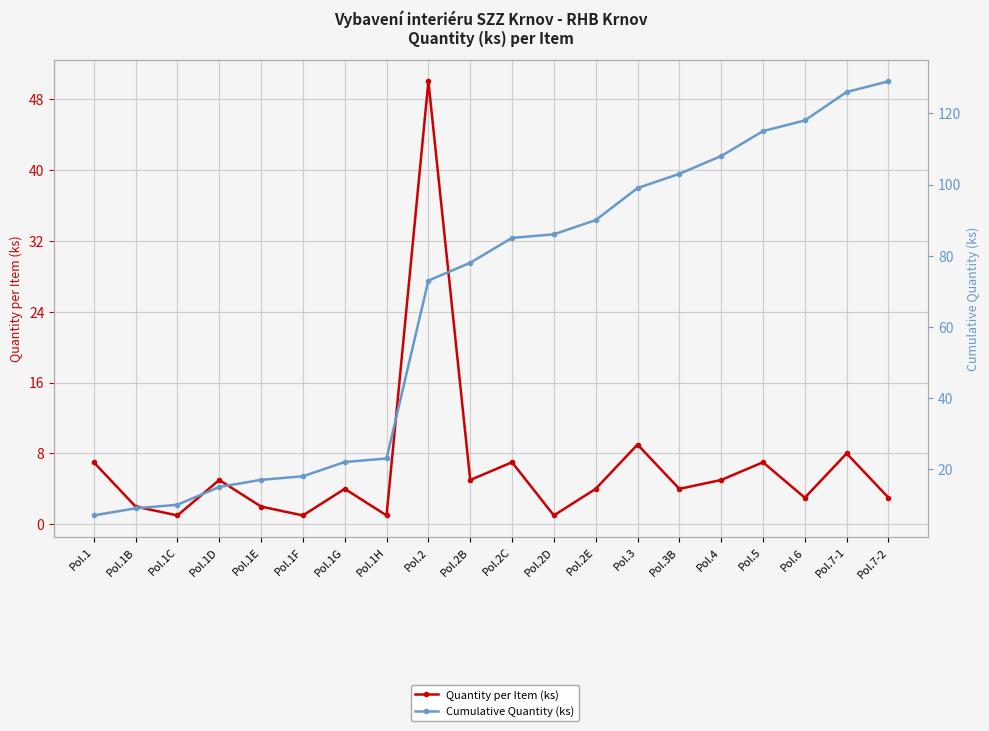

What is the difference between the maximum and minimum values in the Cumulative Quantity (ks) series?

122